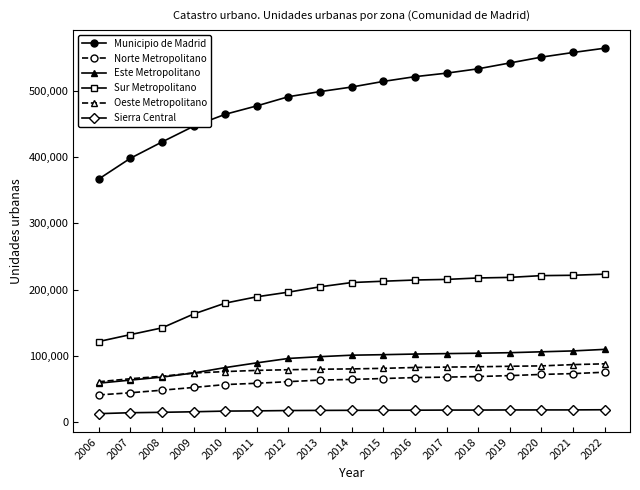

What is the total value across all series at 2014?

979357